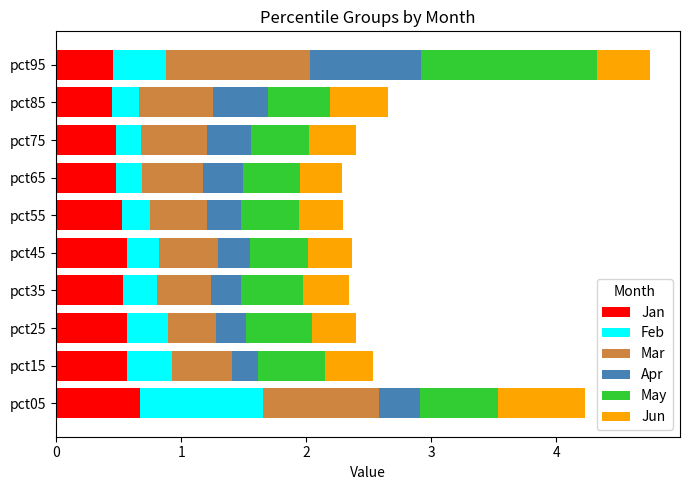

What are all the series names shown in the legend?

Jan, Feb, Mar, Apr, May, Jun